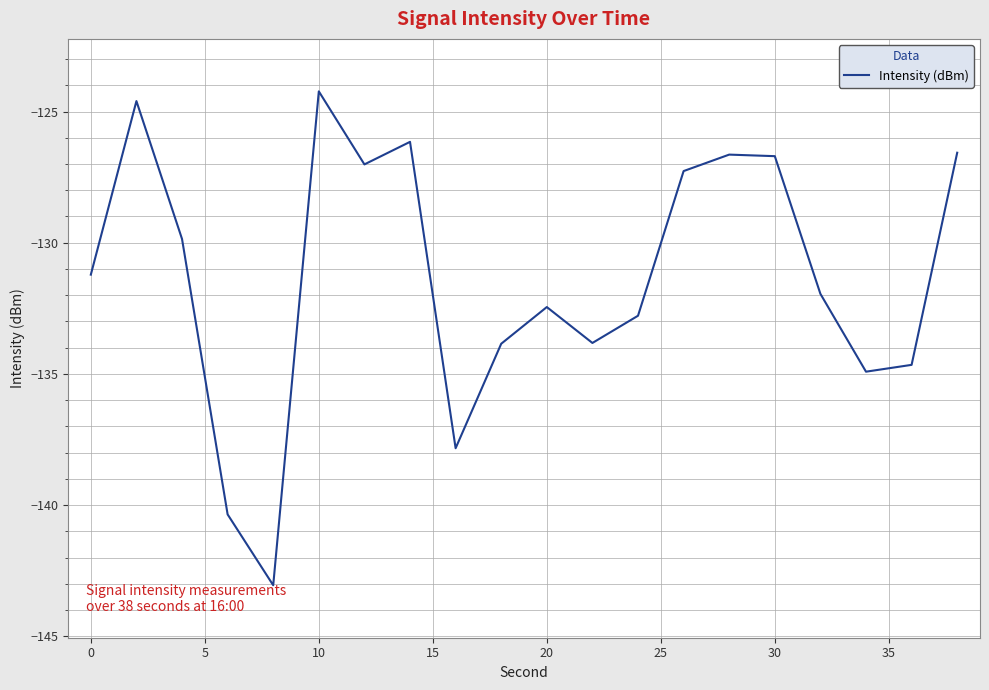

Count the number of values greater than -131.

9